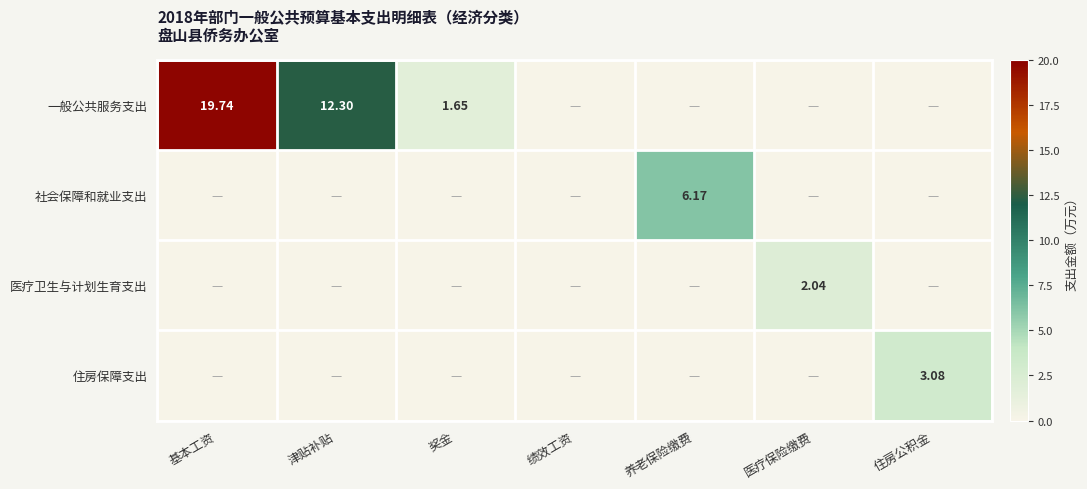

The 住房保障支出 series shows 2.1 at 奖金. True or false?

False